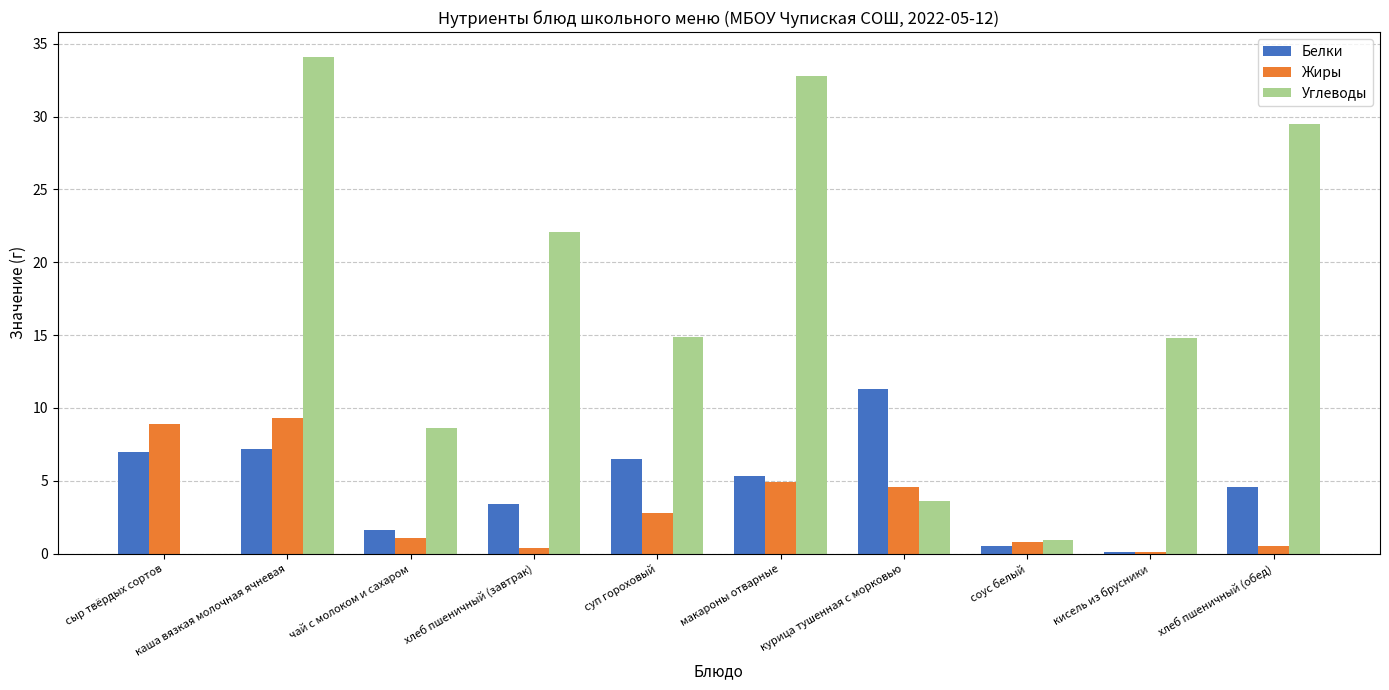

The Углеводы series shows 47.3 at хлеб пшеничный (обед). True or false?

False